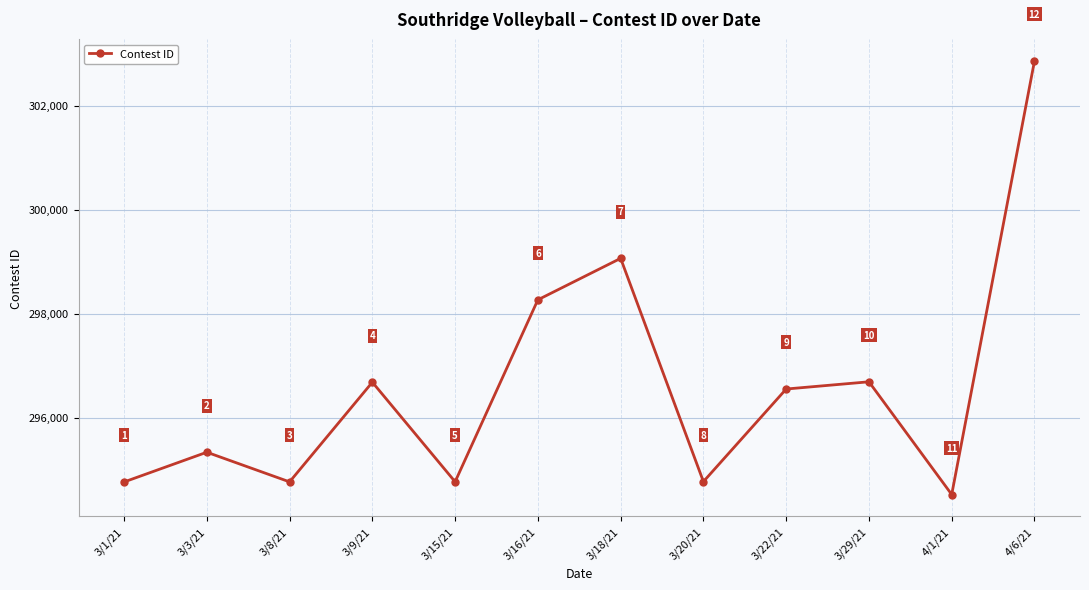

Rank the categories by value from highest to lowest.

4/6/21, 3/18/21, 3/16/21, 3/29/21, 3/9/21, 3/22/21, 3/3/21, 3/20/21, 3/15/21, 3/8/21, 3/1/21, 4/1/21